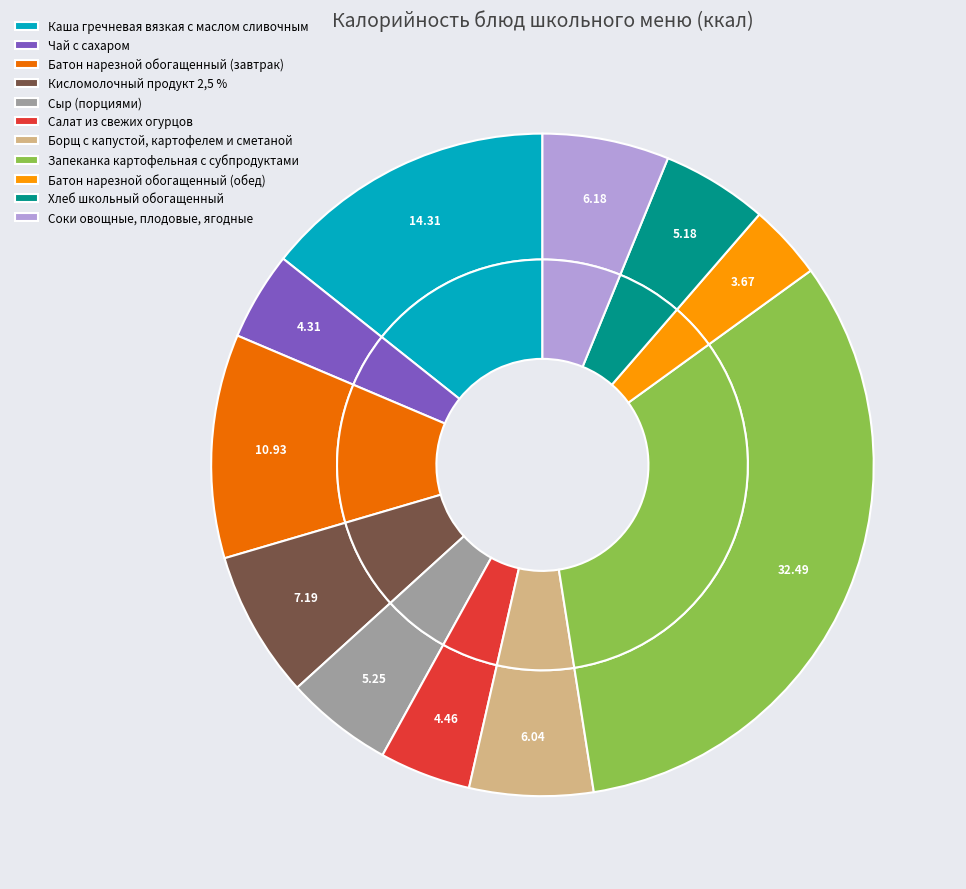

What is the change in value from Батон нарезной обогащенный (завтрак) to Салат из свежих огурцов?

-90